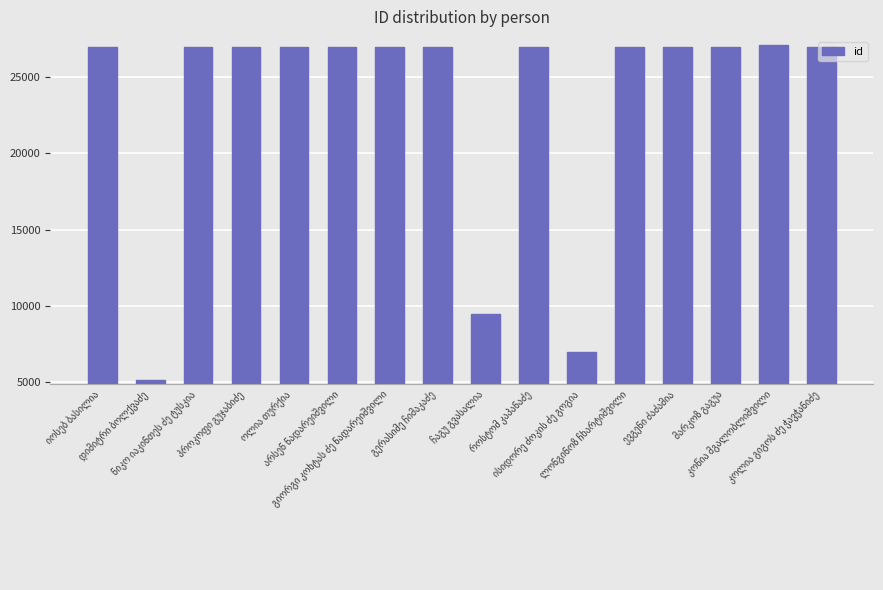

What is the smallest value displayed?

5118